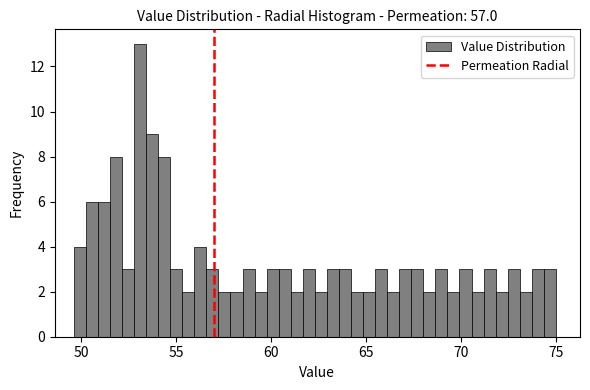

Read against the x-axis, roughly where is the centre of the tallest bar?

53.0